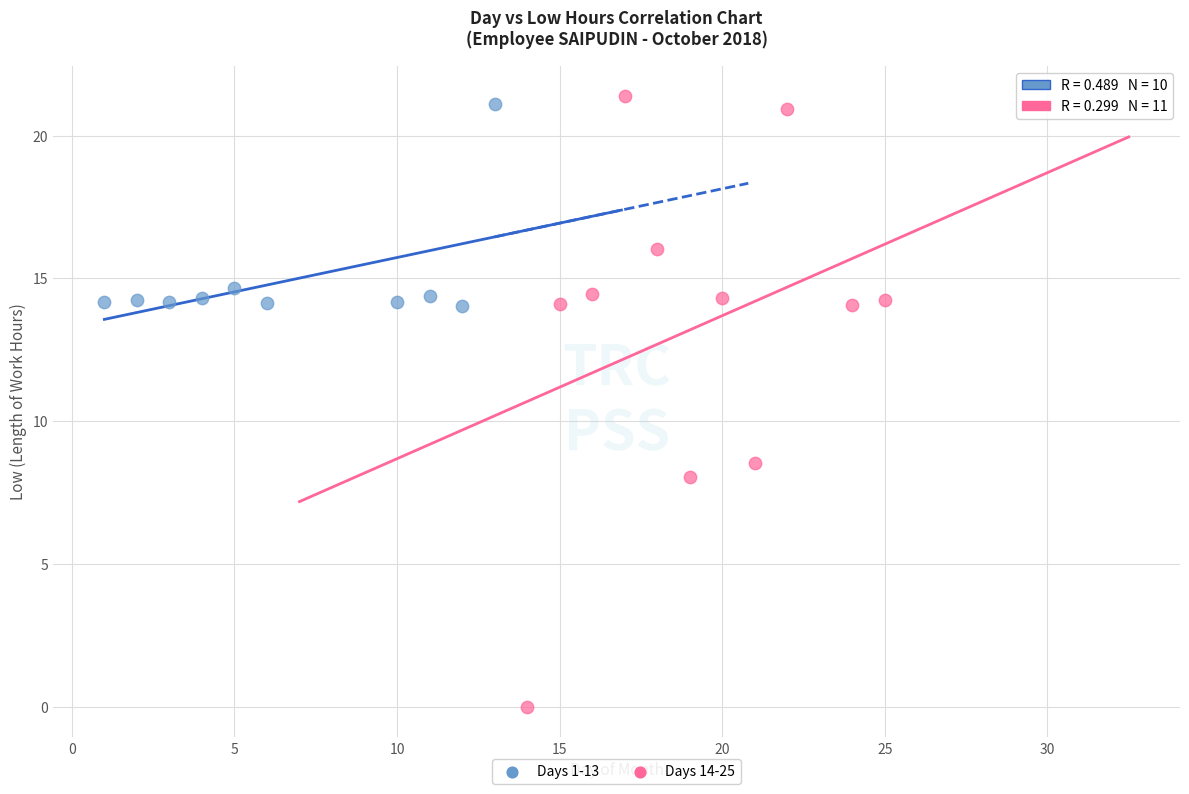

Which series reaches the minimum Y coordinate?

Days 14-25